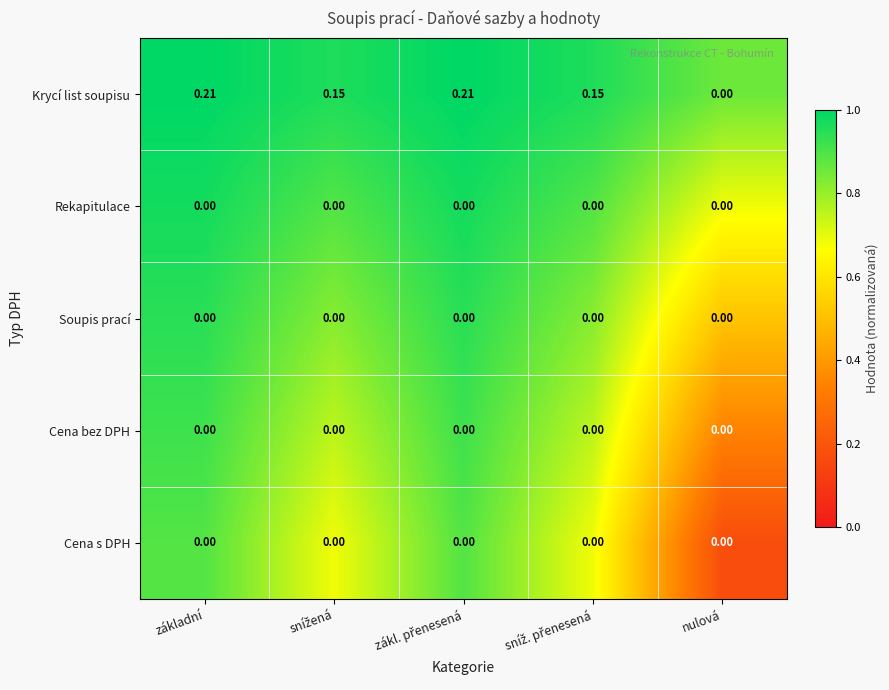

Which series has the largest total across all categories?

Krycí list soupisu